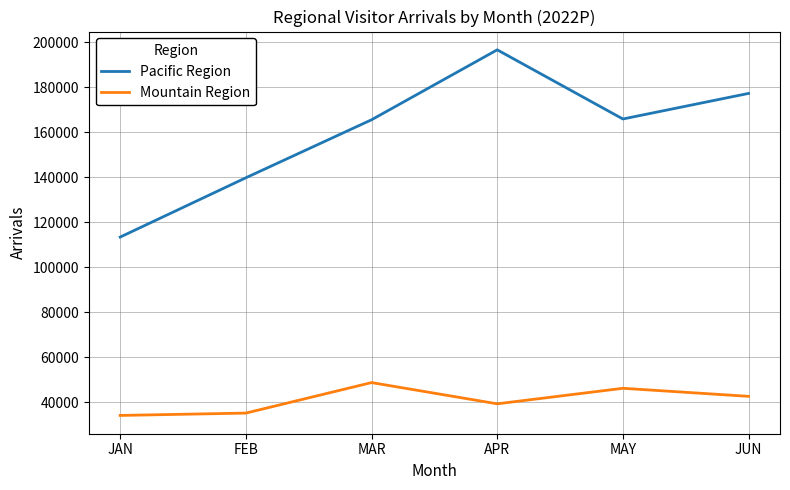

Which series has the largest total across all categories?

Pacific Region